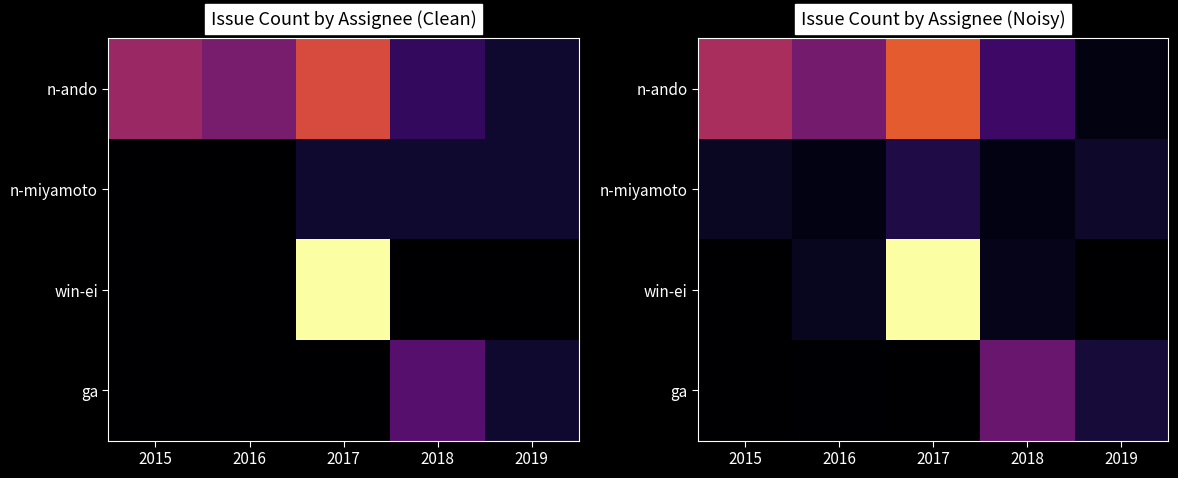

Is the value of win-ei at 2015 greater than the value of n-miyamoto at 2015?

No